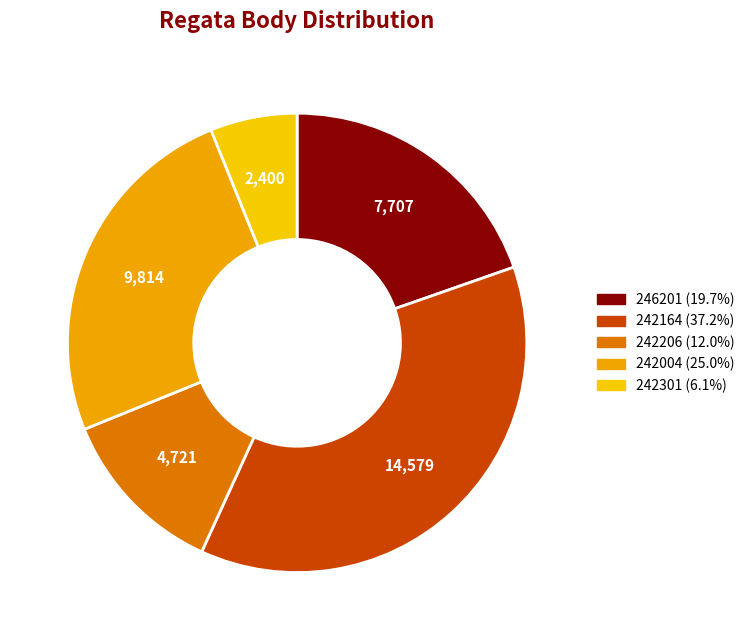

Which has a higher value, 242301 or 242004?

242004